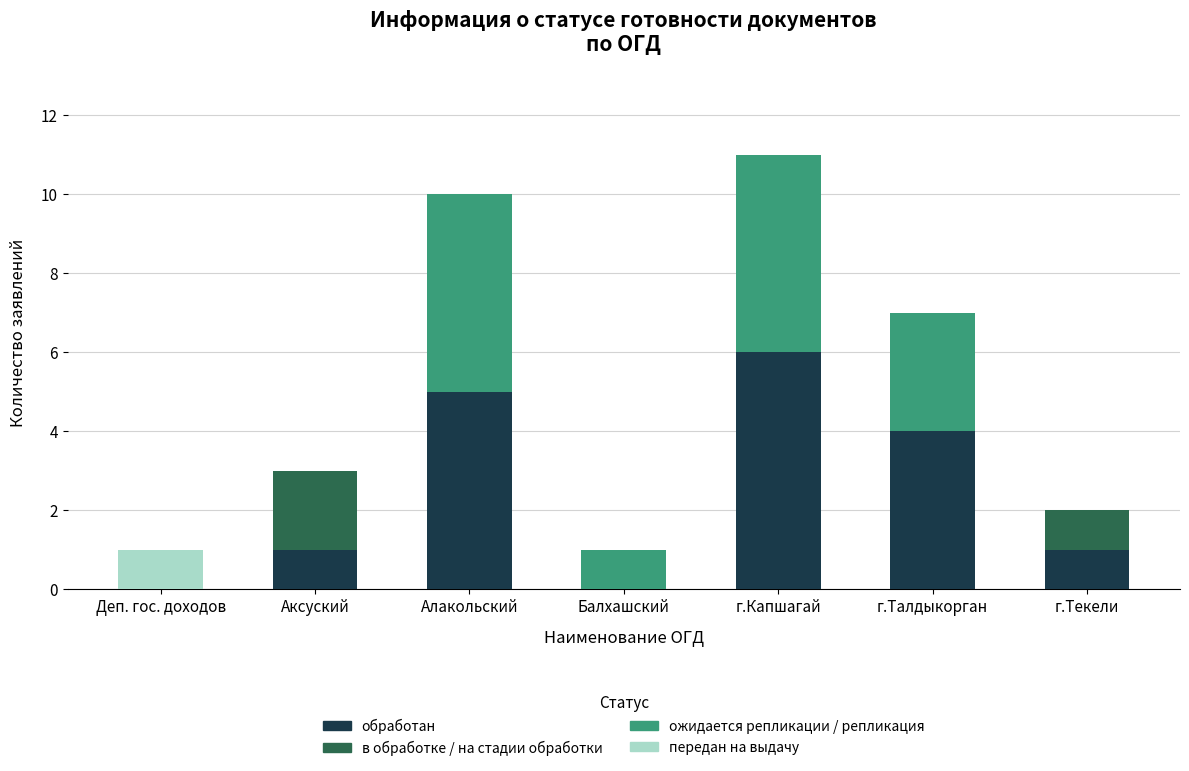

True or false: обработан has a value of 1 at г.Текели.

True